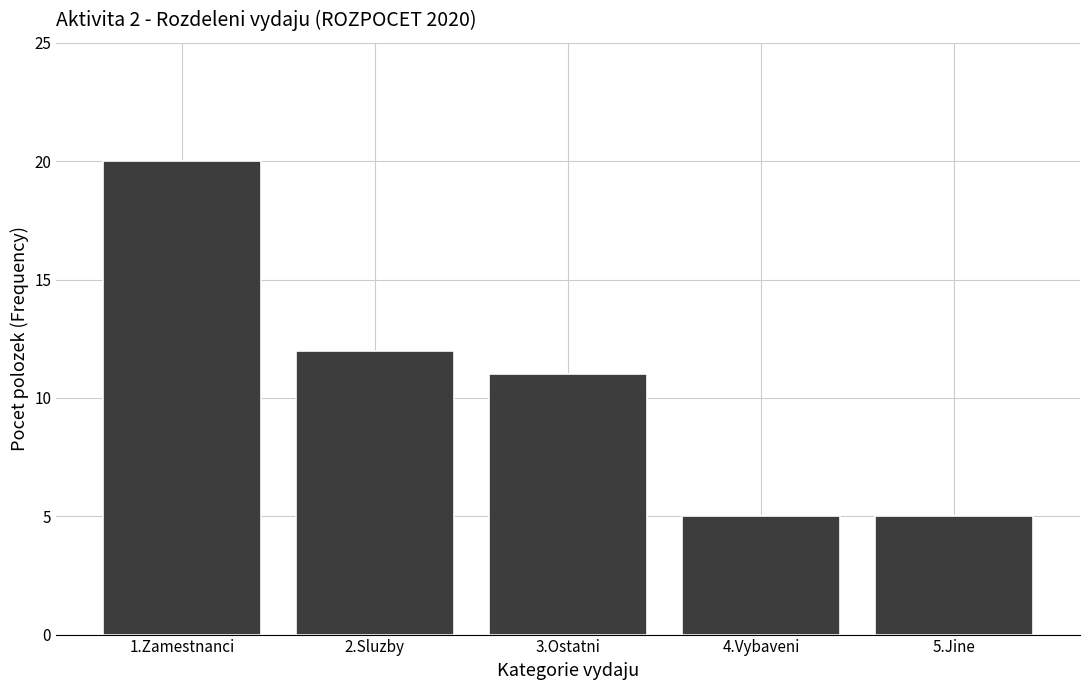

Reading left to right, extract all data points from this chart.

20	12	11	5	5